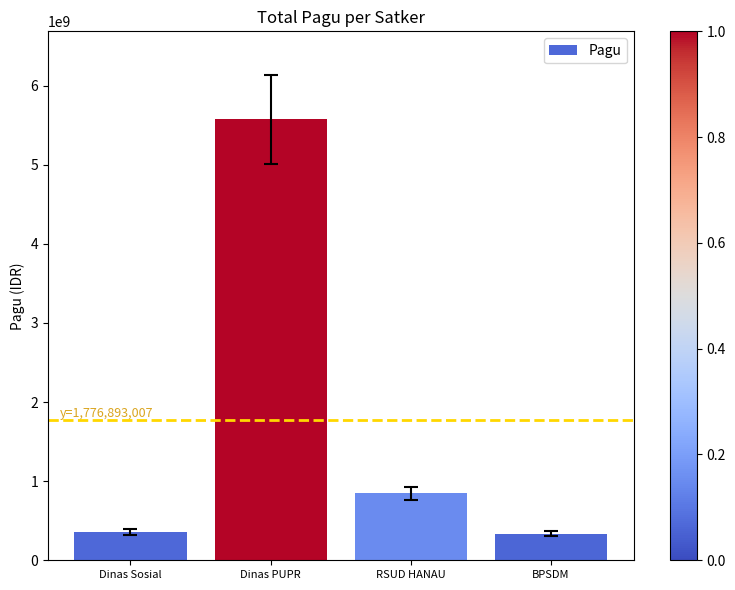

What position from the left is RSUD HANAU?

3